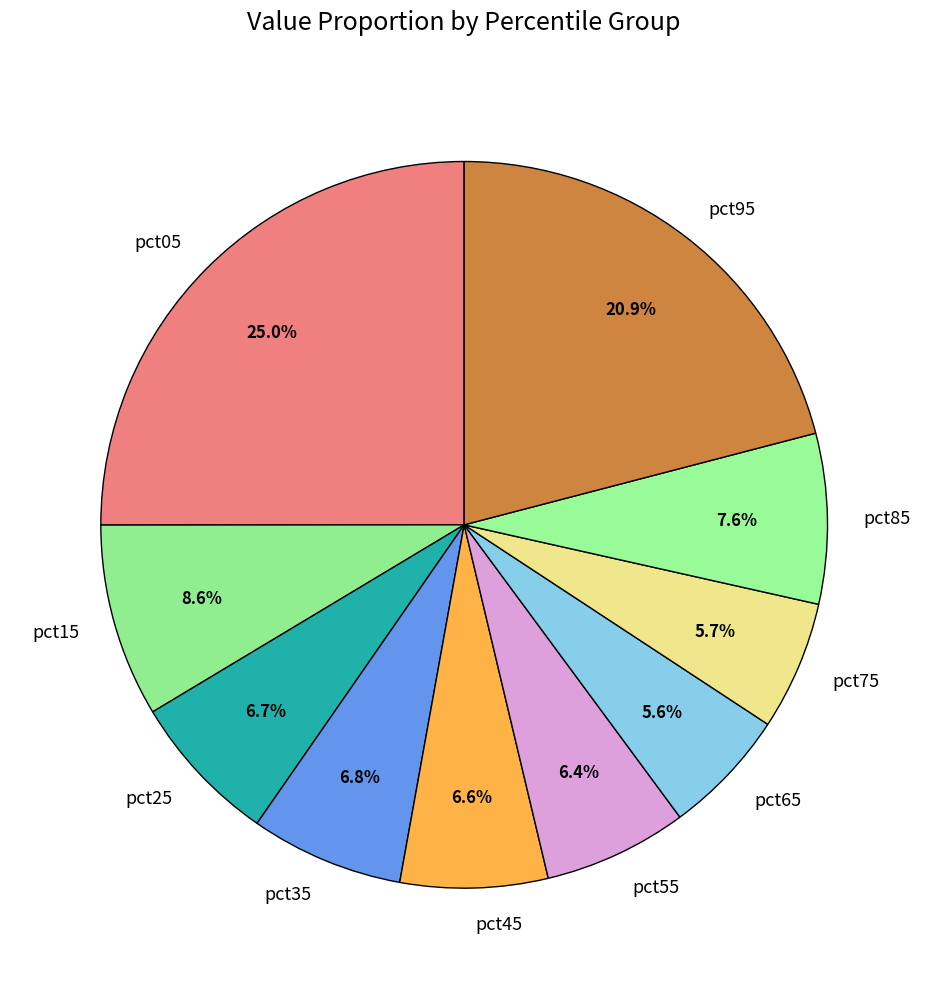

Which has a higher value, pct85 or pct95?

pct95